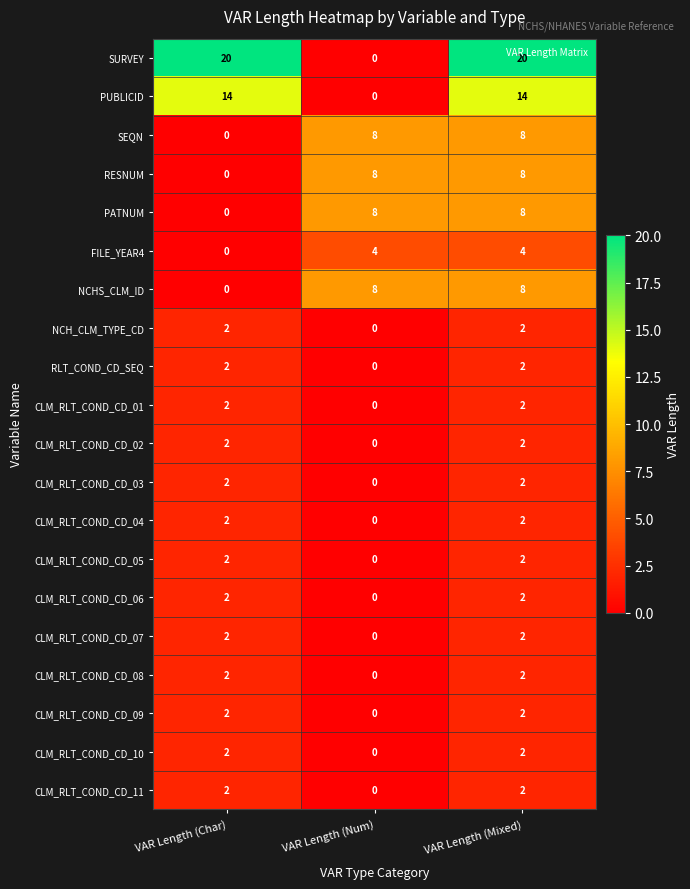

Is the value of FILE_YEAR4 at VAR Length (Mixed) greater than the value of CLM_RLT_COND_CD_10 at VAR Length (Char)?

Yes